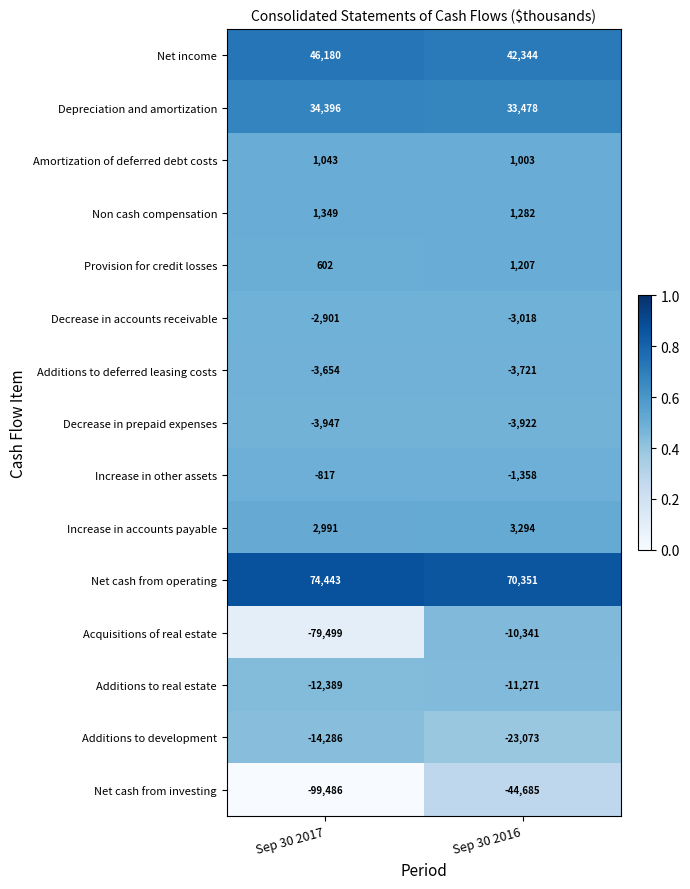

Is it true that Increase in other assets equals -2174 at Sep 30 2016?

False